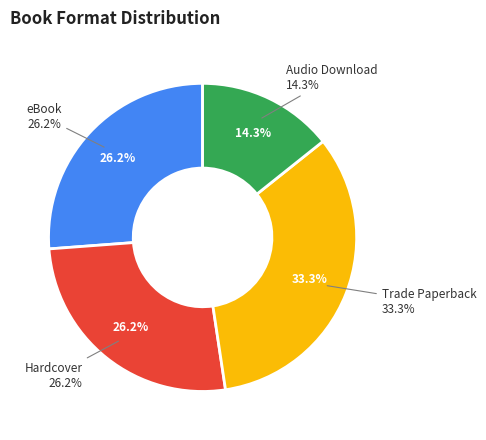

What is the largest slice in the pie chart?

Trade Paperback